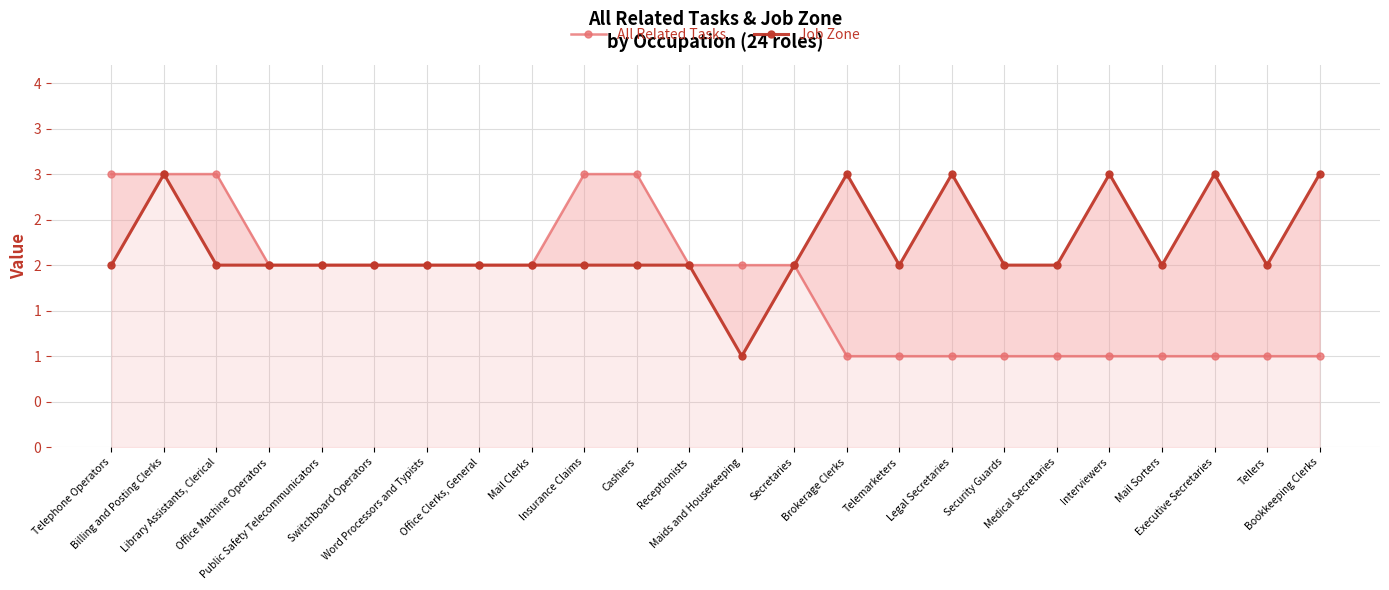

What is the label of the 7th point from the left?

Word Processors and Typists